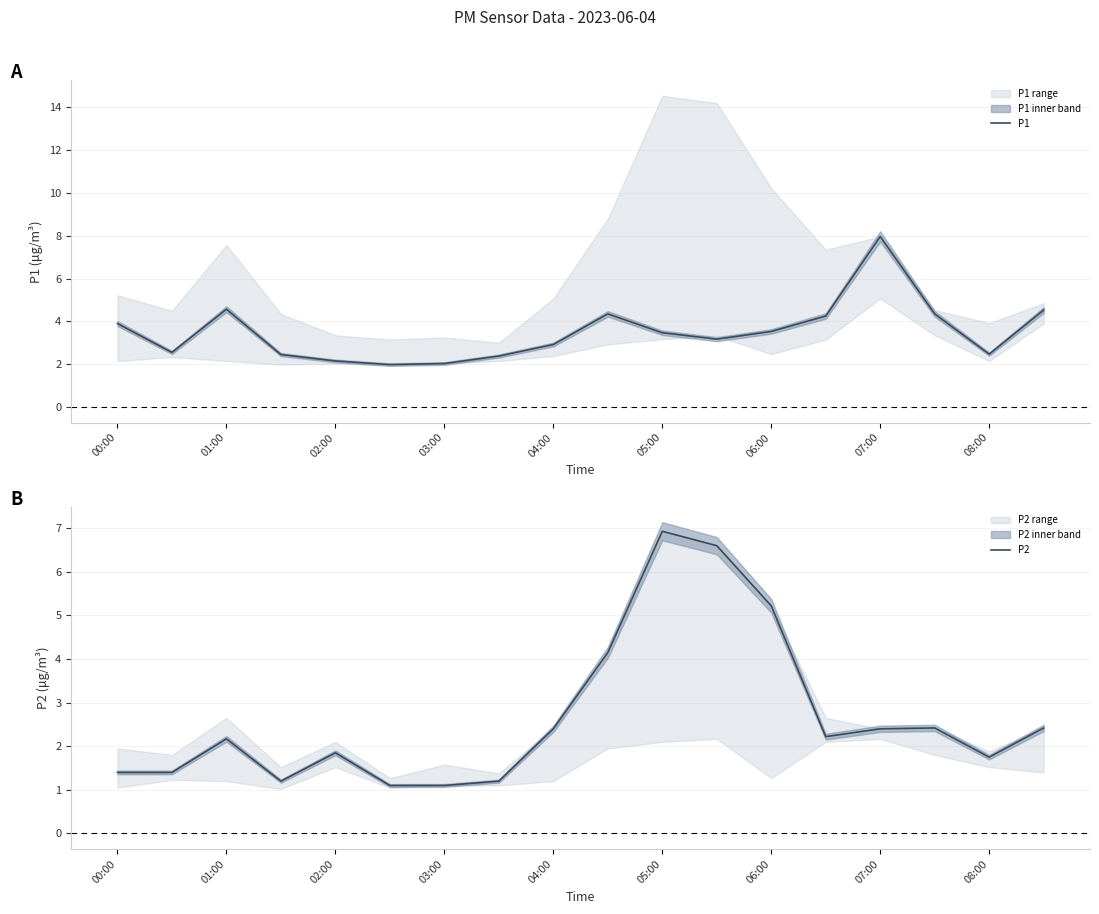

What is the maximum value for P1?

8.0